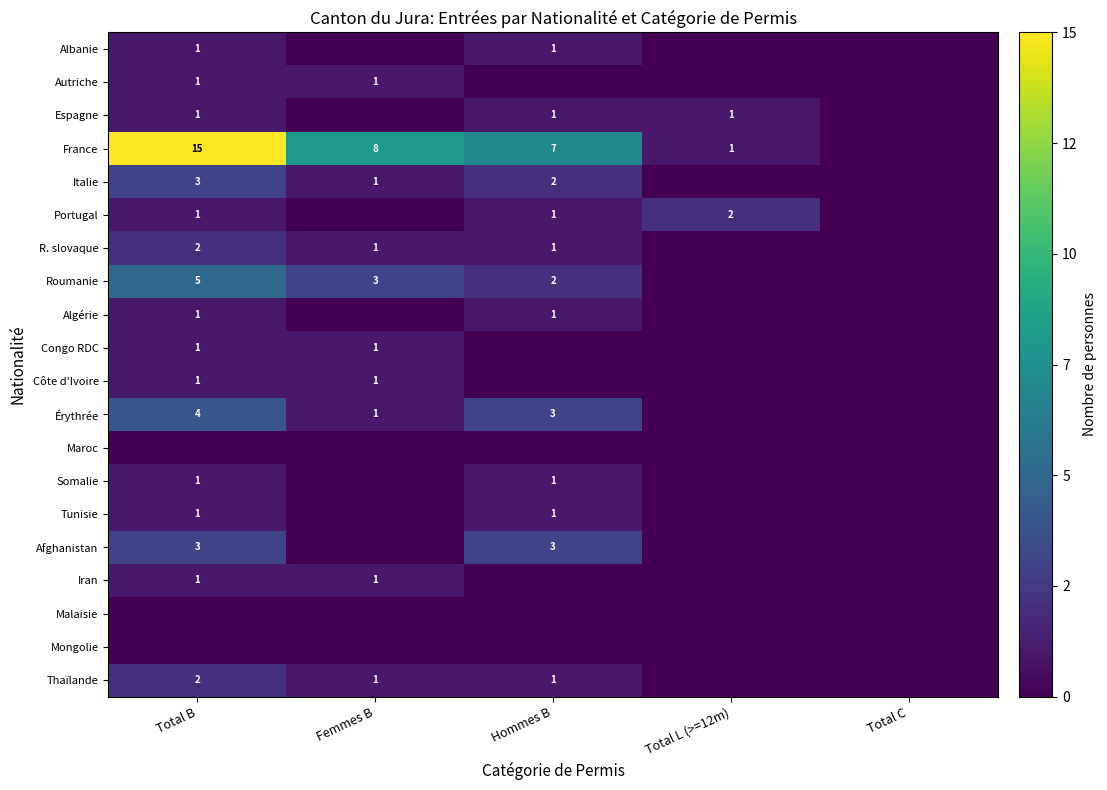

True or false: Iran has a value of 1 at Femmes B.

True